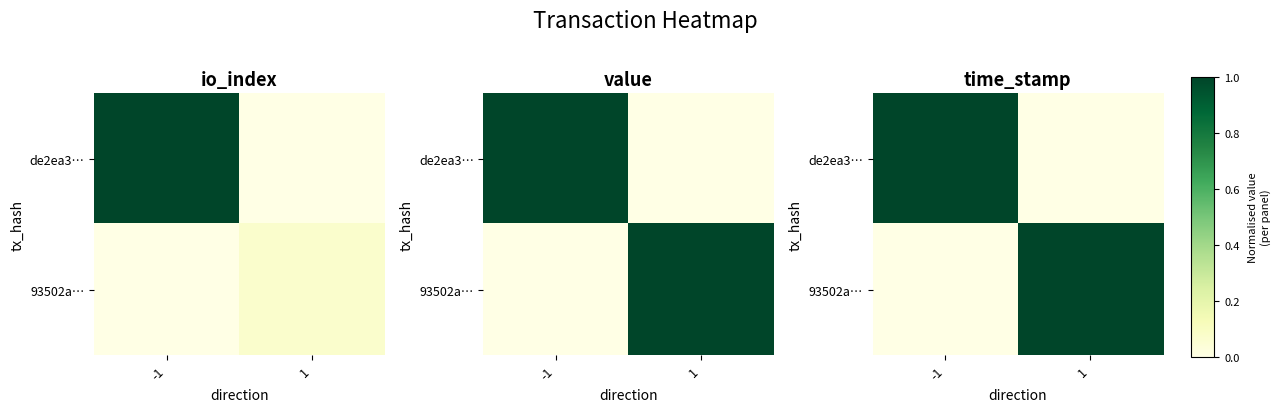

Rank the series at 1 from highest to lowest value.

93502a…, de2ea3…